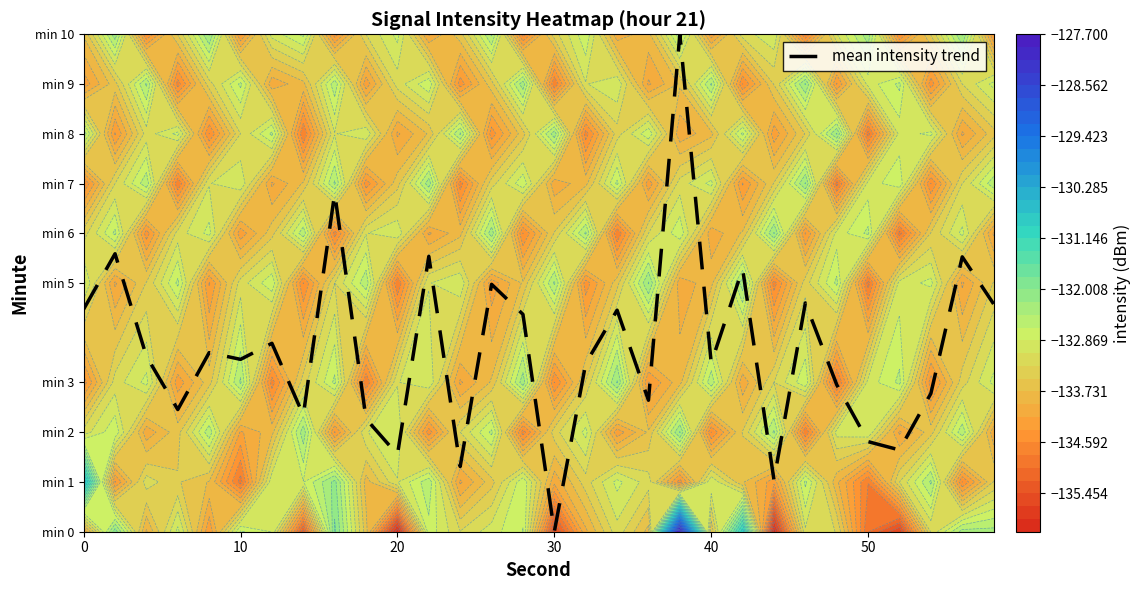

What is the difference between the second highest and minimum values?

6.8